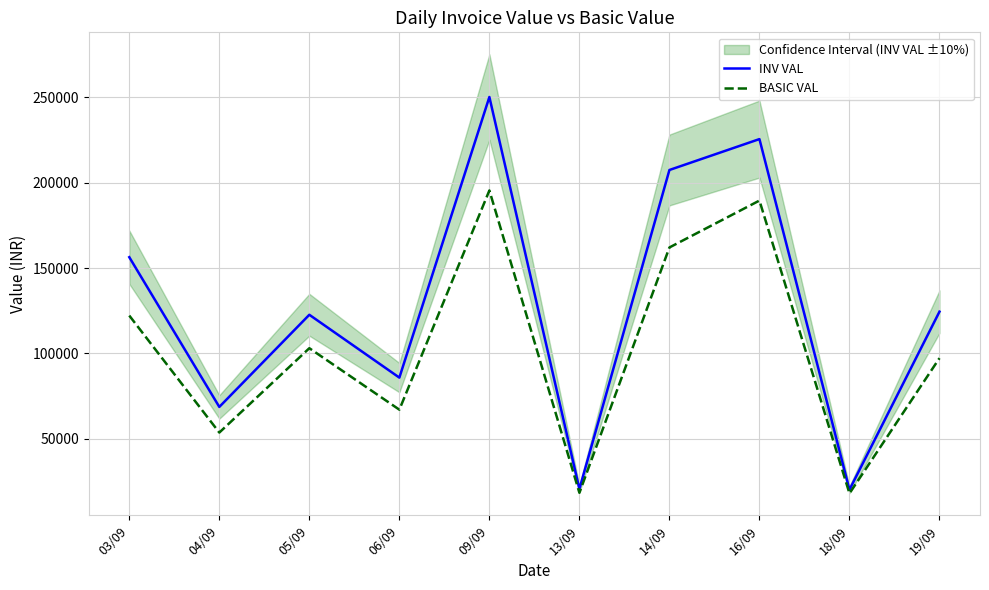

Does the chart have visible grid lines?

Yes